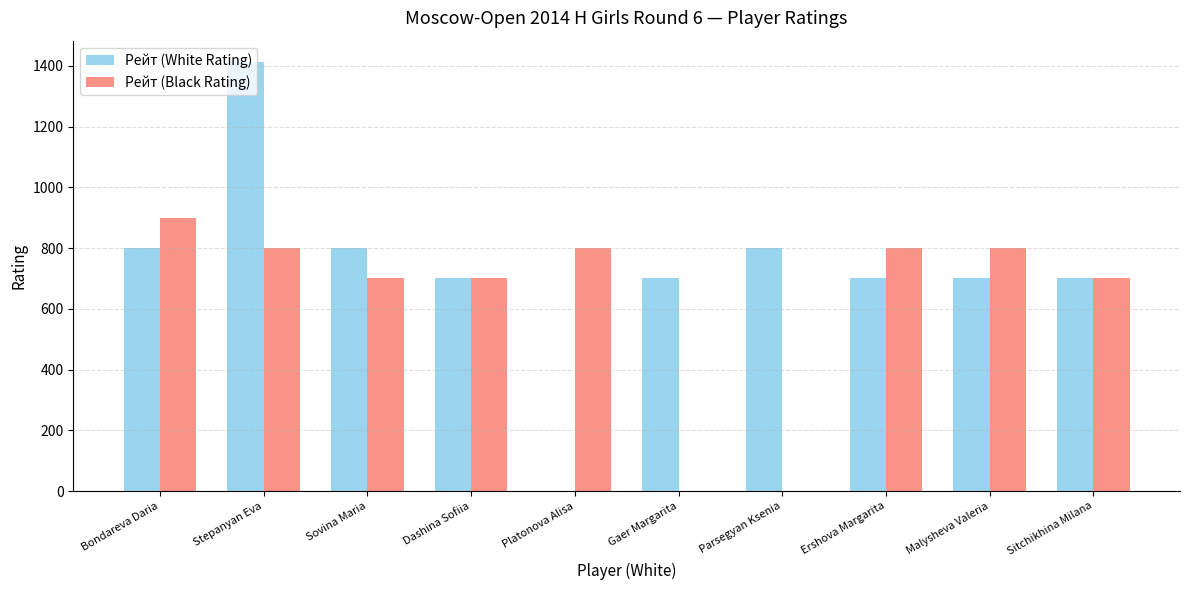

Count the number of categories in the chart.

10